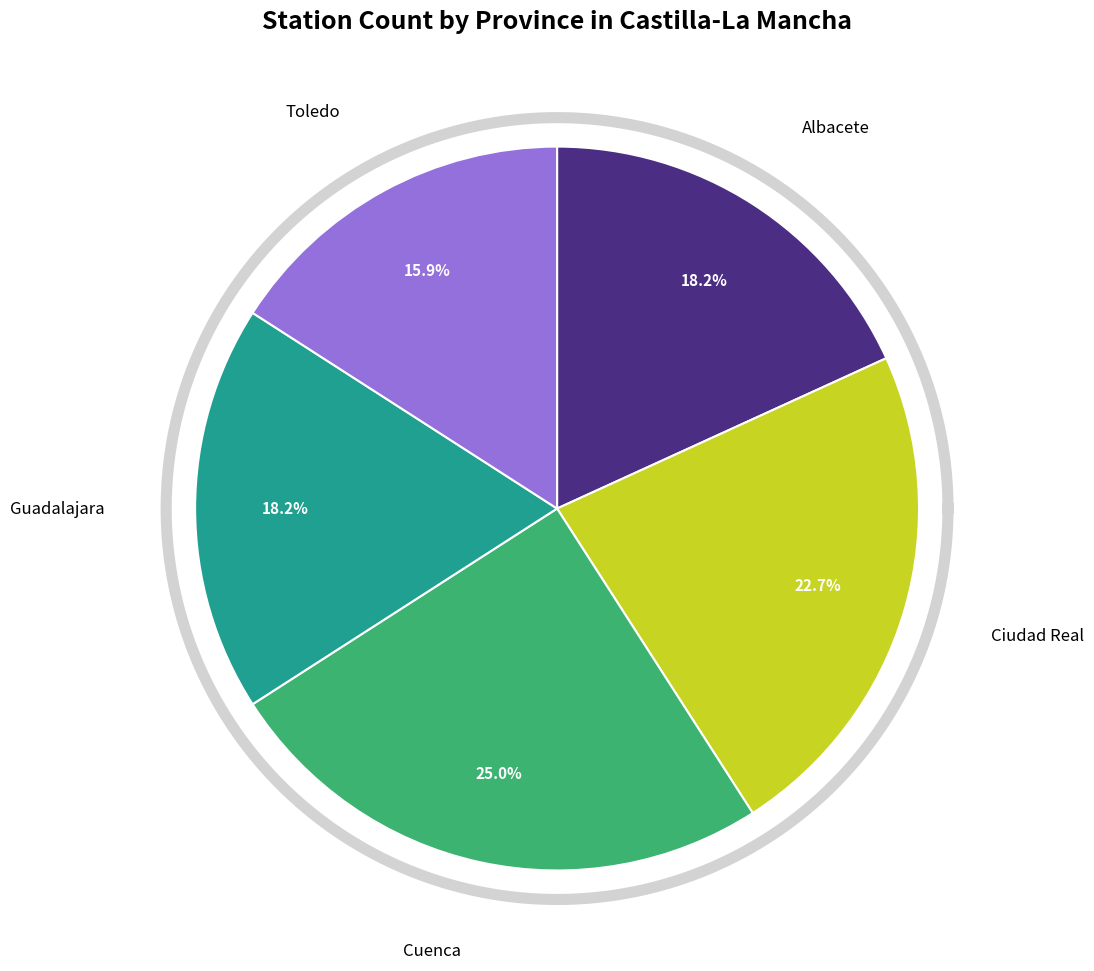

To the nearest percent, what percentage of the pie is Toledo?

16%